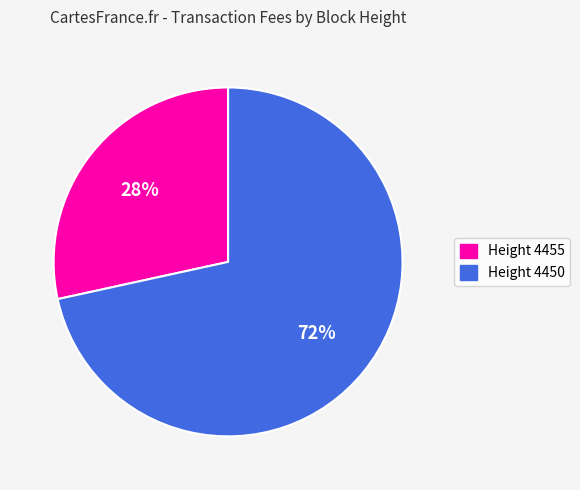

Which category accounts for the majority?

Height 4450